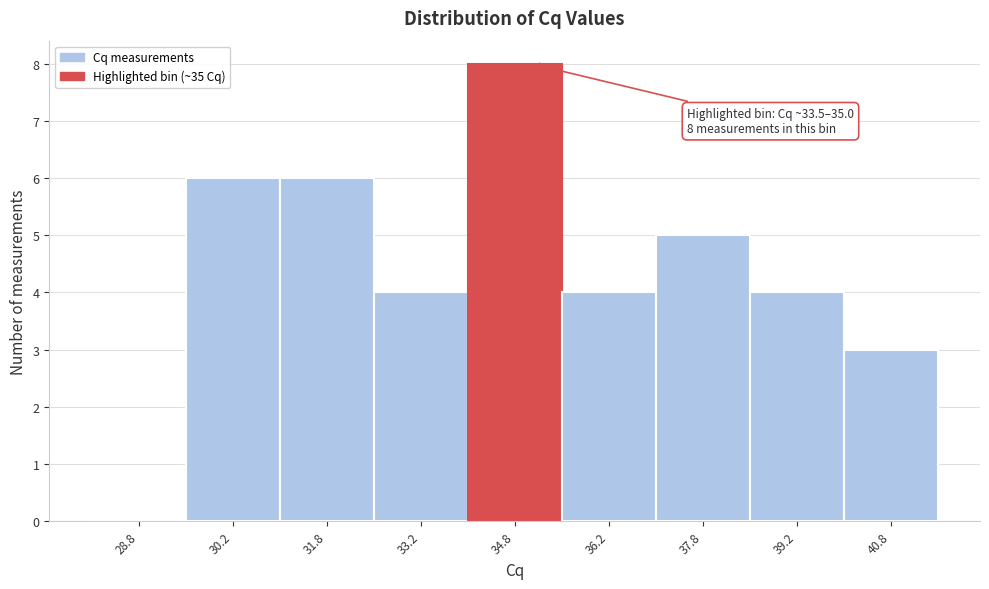

Over which range of the x-axis is the bar tallest?

34.0 to 35.5